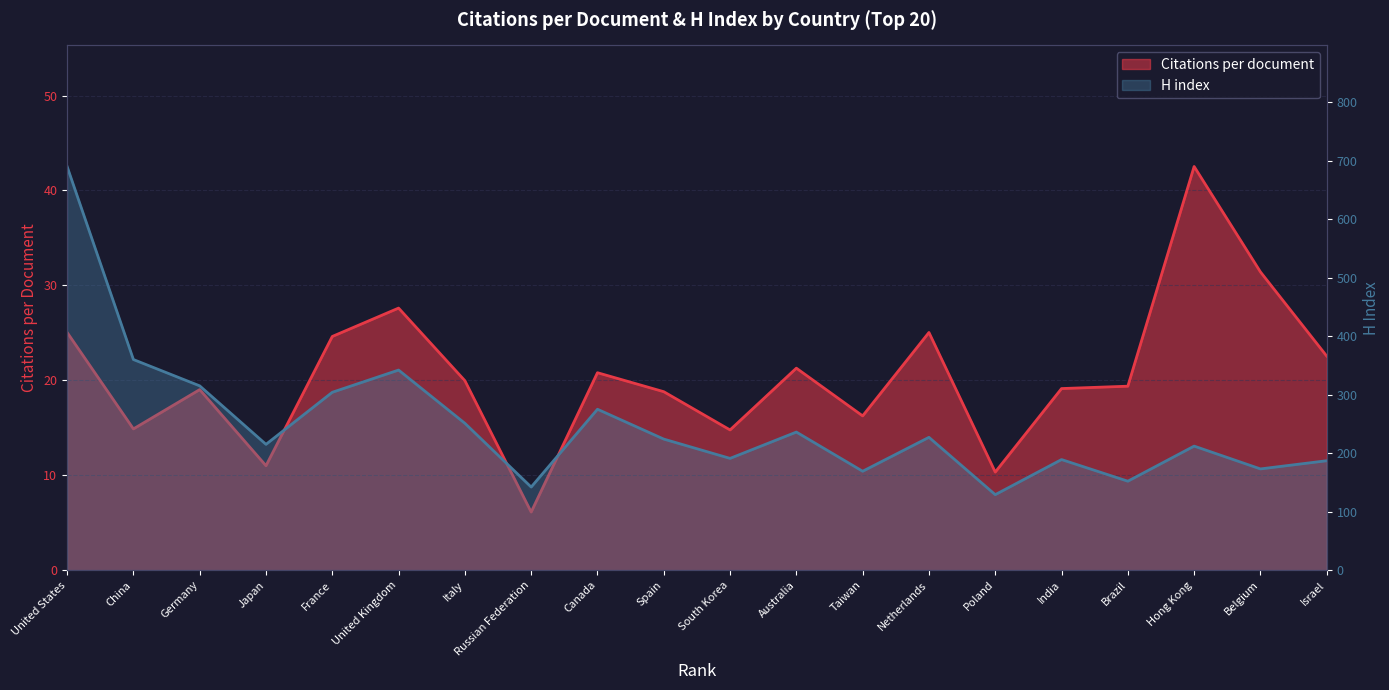

Read the Citations per document value at Netherlands.

25.0